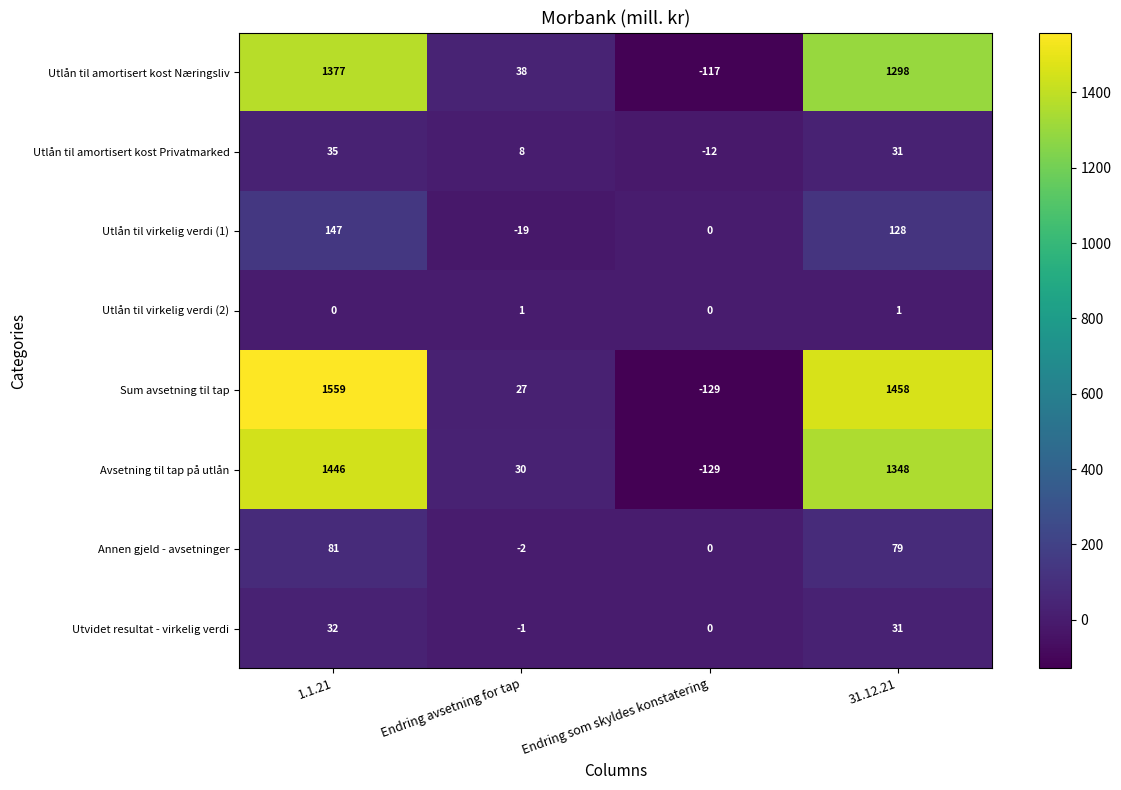

What is the difference between the Sum avsetning til tap values at 1.1.21 and 31.12.21?

101